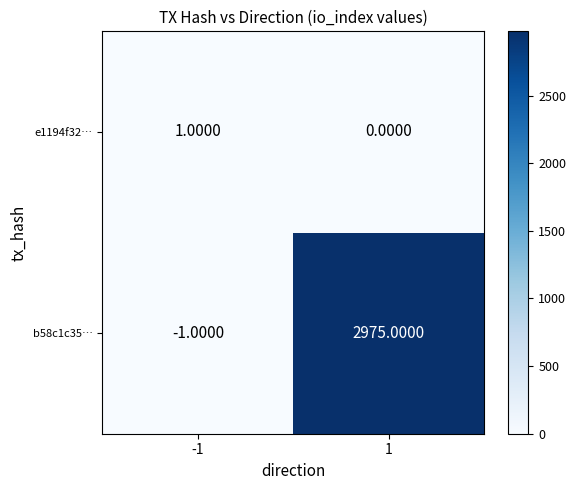

What is the difference between the maximum and minimum values in the b58c1c35… series?

2976